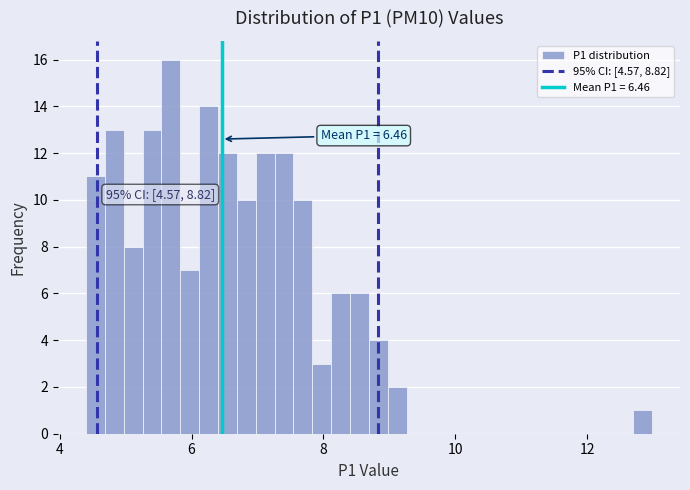

Around what value on the x-axis is the tallest bar? Give the approximate position of its centre, as read against the axis.

5.6